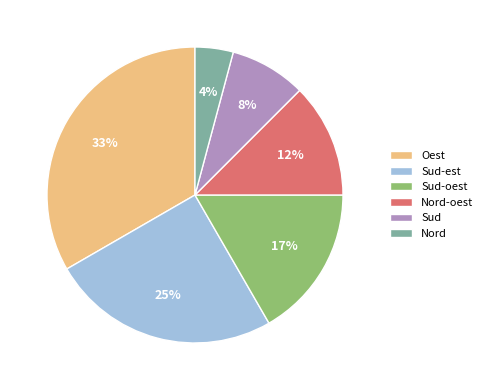

Which category has the smallest portion of the pie?

Nord